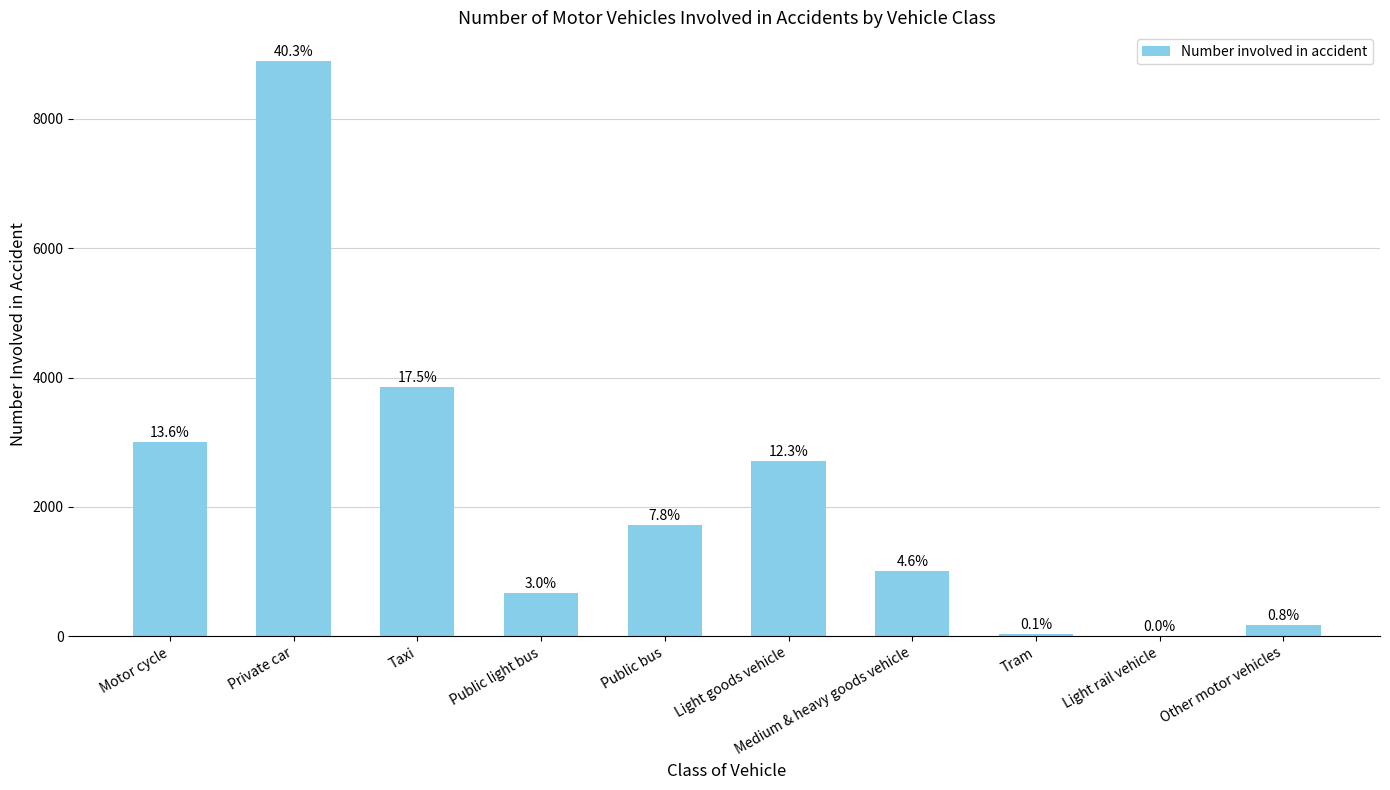

Are the bars horizontal?

No